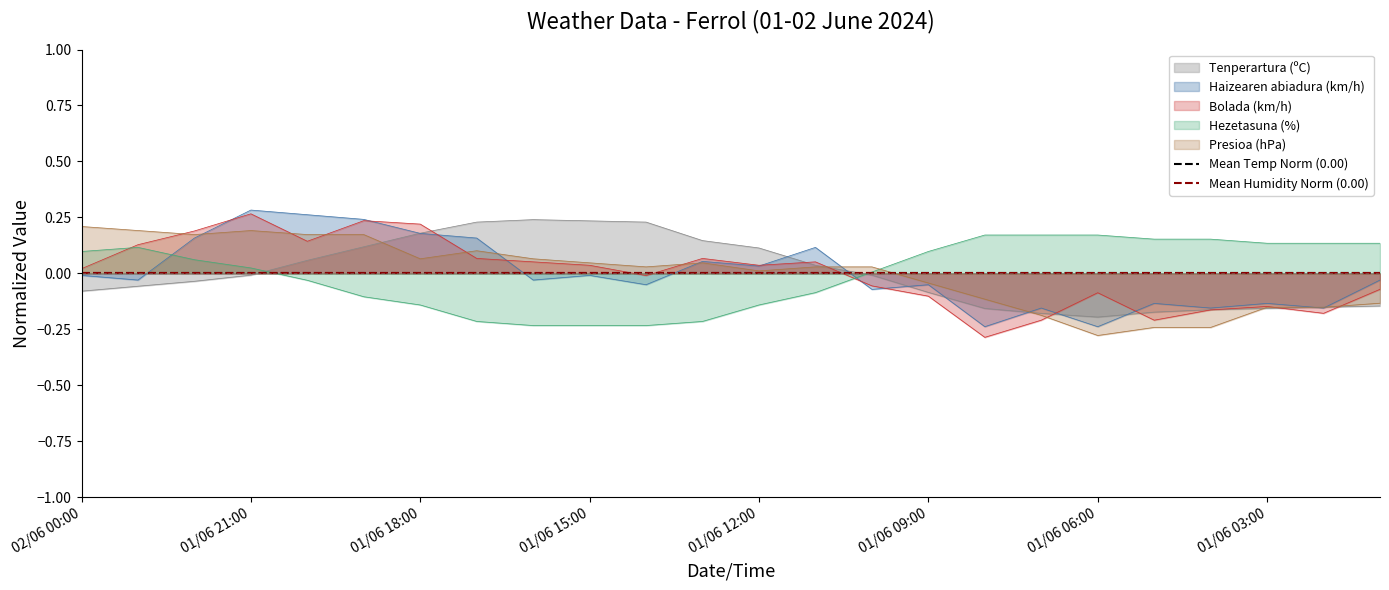

Reading left to right, transcribe all the data shown in this chart.

Tenperartura (ºC): -0.1	-0.1	-0.0	-0.0	0.1	0.1	0.2	0.2	0.2	0.2	0.2	0.1	0.1	0.0	-0.0	-0.1	-0.2	-0.2	-0.2	-0.2	-0.2	-0.2	-0.2	-0.1
Haizearen abiadura (km/h): -0.0	-0.0	0.2	0.3	0.3	0.2	0.2	0.2	-0.0	-0.0	-0.1	0.1	0.0	0.1	-0.1	-0.1	-0.2	-0.2	-0.2	-0.1	-0.2	-0.1	-0.2	-0.0
Bolada (km/h): 0.0	0.1	0.2	0.3	0.1	0.2	0.2	0.1	0.1	0.0	-0.0	0.1	0.0	0.1	-0.1	-0.1	-0.3	-0.2	-0.1	-0.2	-0.2	-0.1	-0.2	-0.1
Hezetasuna (%): 0.1	0.1	0.1	0.0	-0.0	-0.1	-0.1	-0.2	-0.2	-0.2	-0.2	-0.2	-0.1	-0.1	0.0	0.1	0.2	0.2	0.2	0.2	0.2	0.1	0.1	0.1
Presioa (hPa): 0.2	0.2	0.2	0.2	0.2	0.2	0.1	0.1	0.1	0.0	0.0	0.0	0.0	0.0	0.0	-0.0	-0.1	-0.2	-0.3	-0.2	-0.2	-0.2	-0.2	-0.1